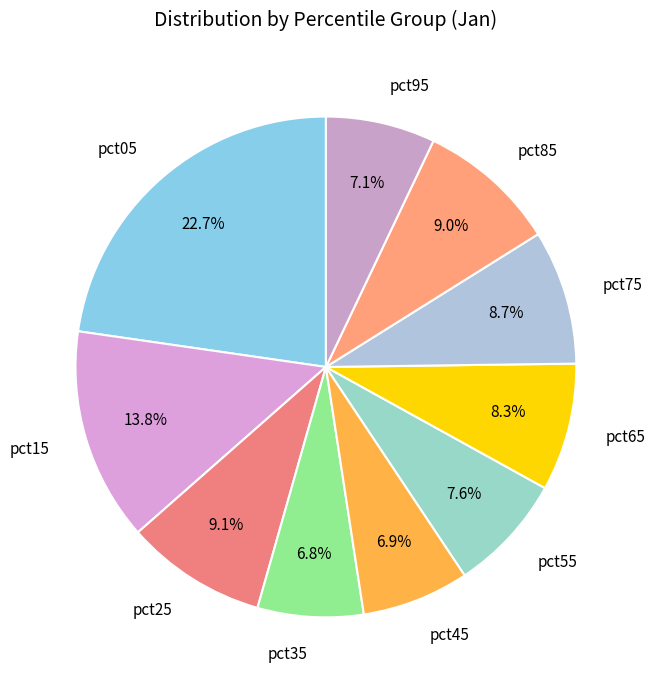

To the nearest percent, what percentage of the pie is pct15?

14%